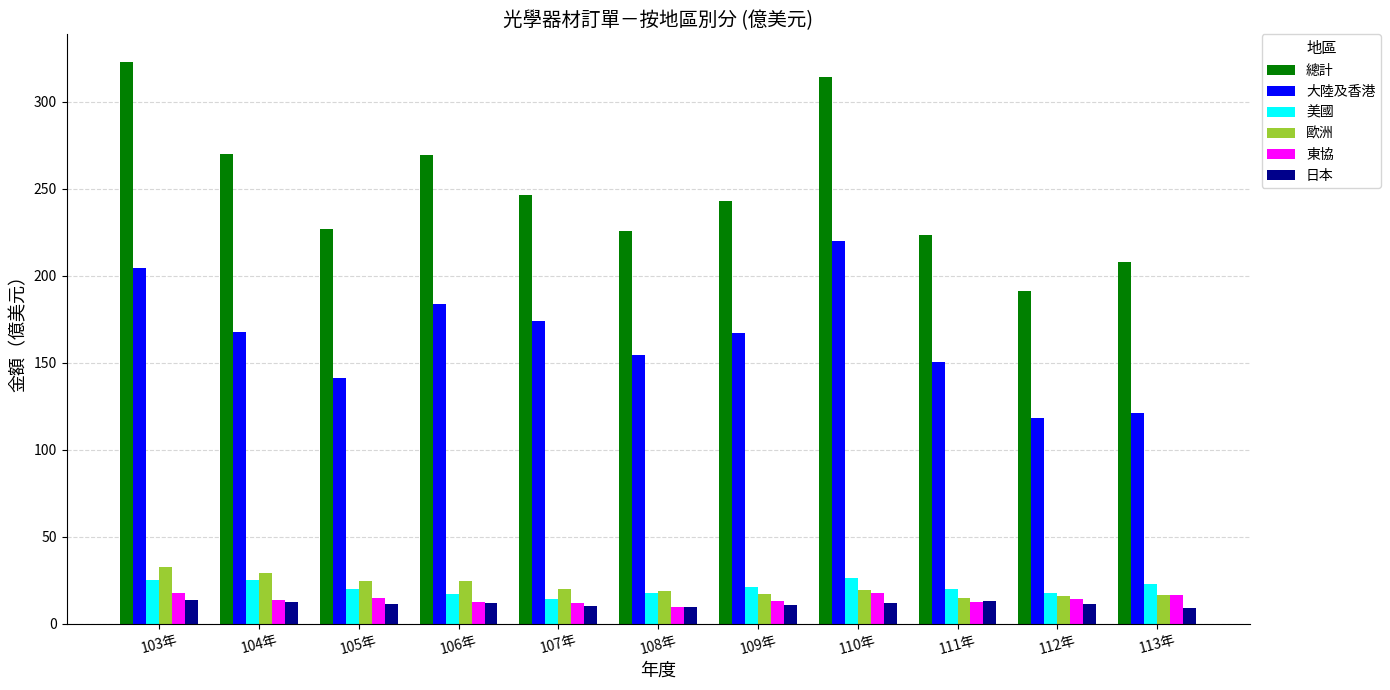

What is the spread (max minus min) of values at 110年?

302.1